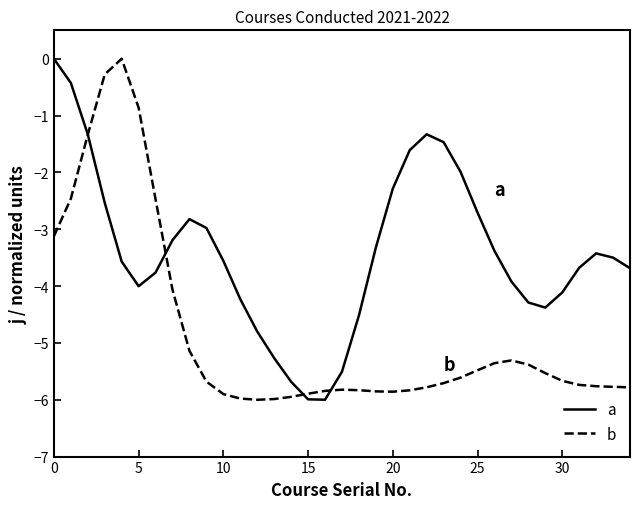

List the series in order of their overall mean, lowest first.

b, a